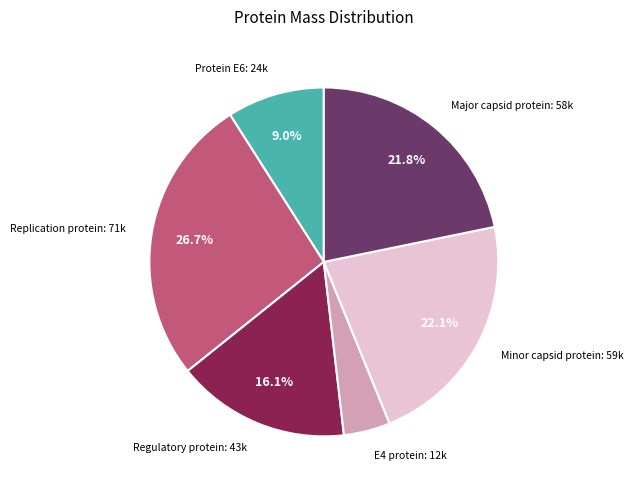

How many slices are in this pie chart?

6